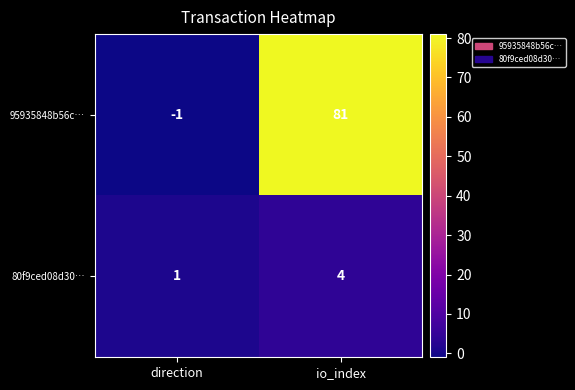

What is the highest value of the 95935848b56c… series?

81